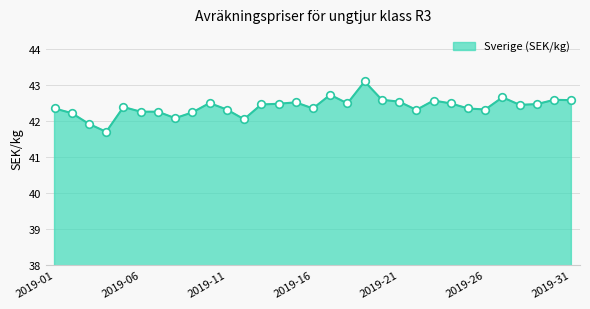

What is the greatest value displayed?

43.1